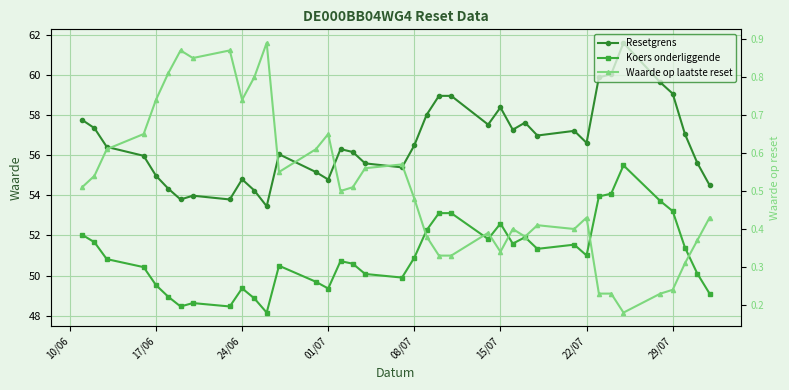

Is this an area chart (filled region under the line)?

No